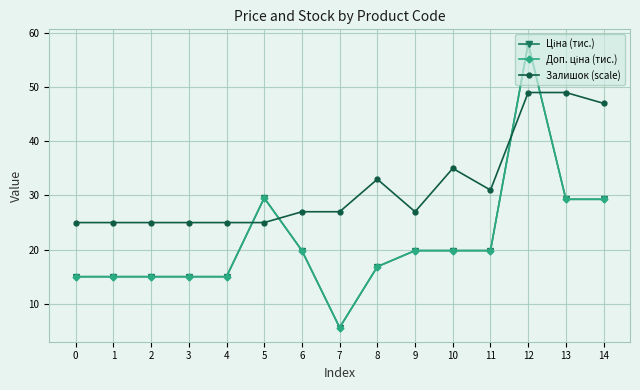

Is this an area chart (filled region under the line)?

No